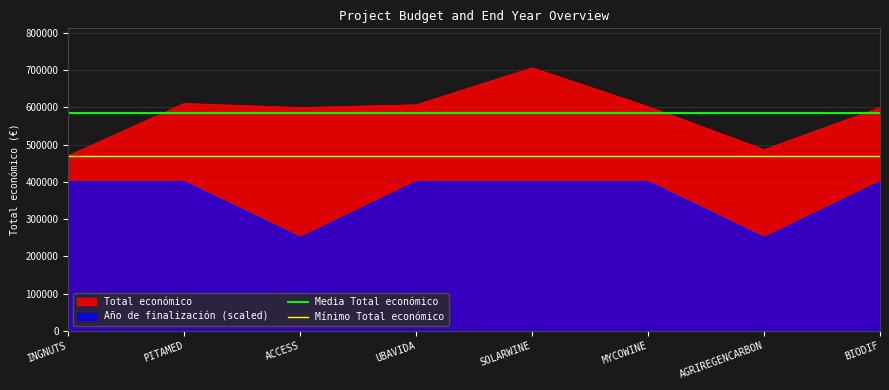

Is it true that Media Total económico equals 585545.1 at AGRIREGENCARBON?

True